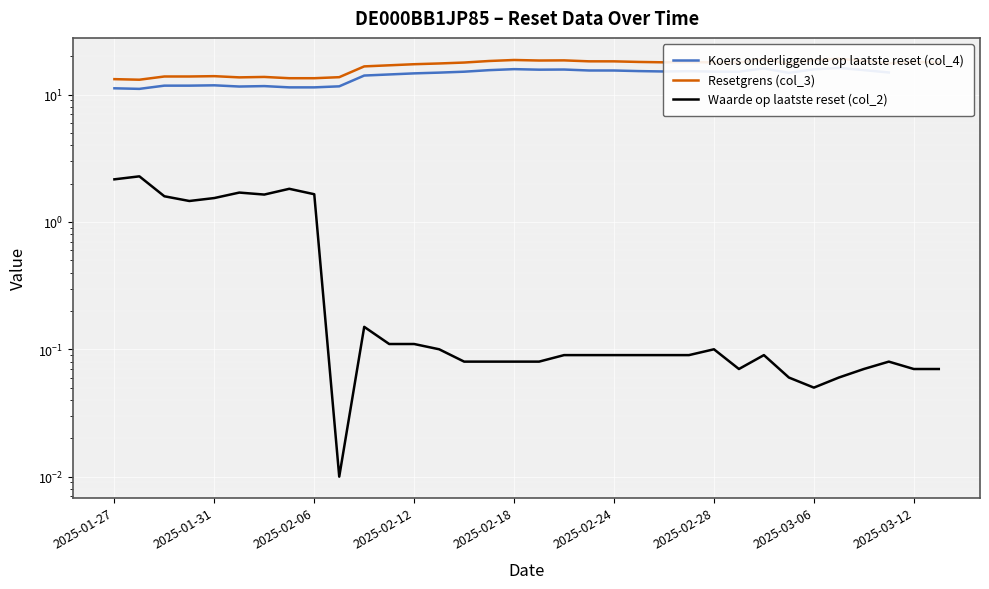

True or false: Koers onderliggende op laatste reset (col_4) and Waarde op laatste reset (col_2) cross at least once.

False